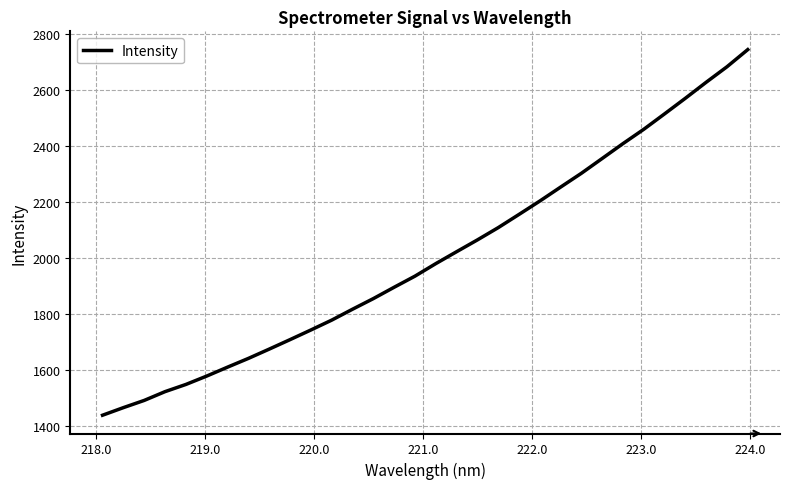

What is the smallest value displayed?

1437.5